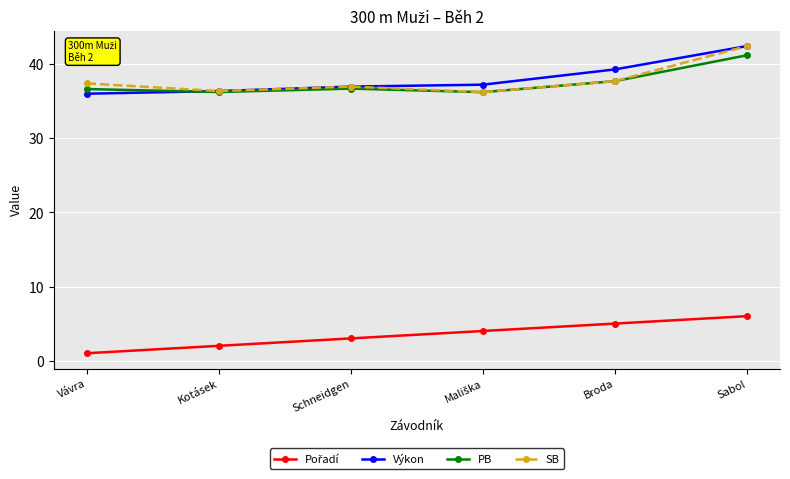

The value of SB at Sabol is 15.5. True or false?

False